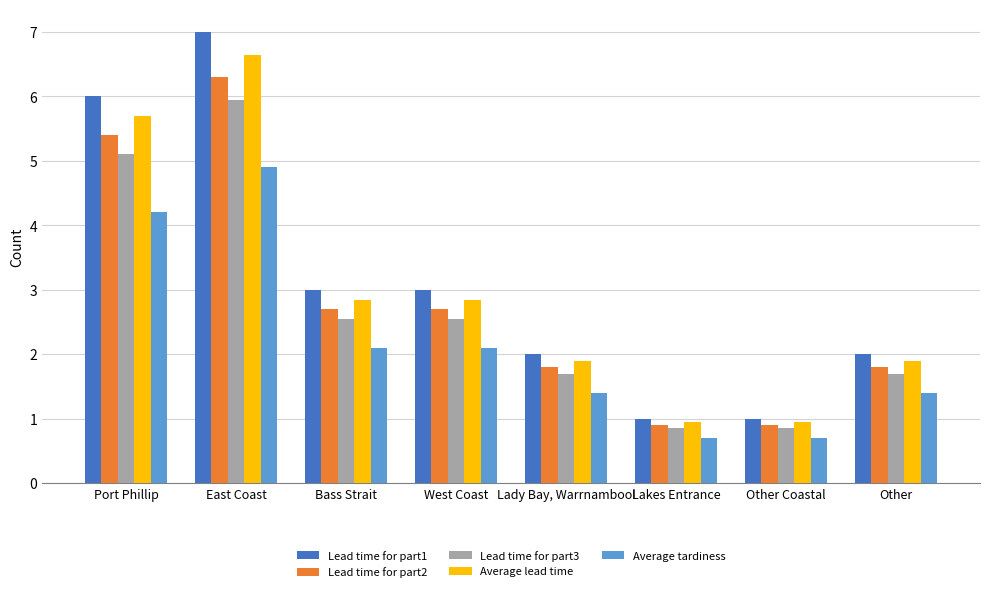

The Lead time for part2 series shows 0.8 at Other. True or false?

False